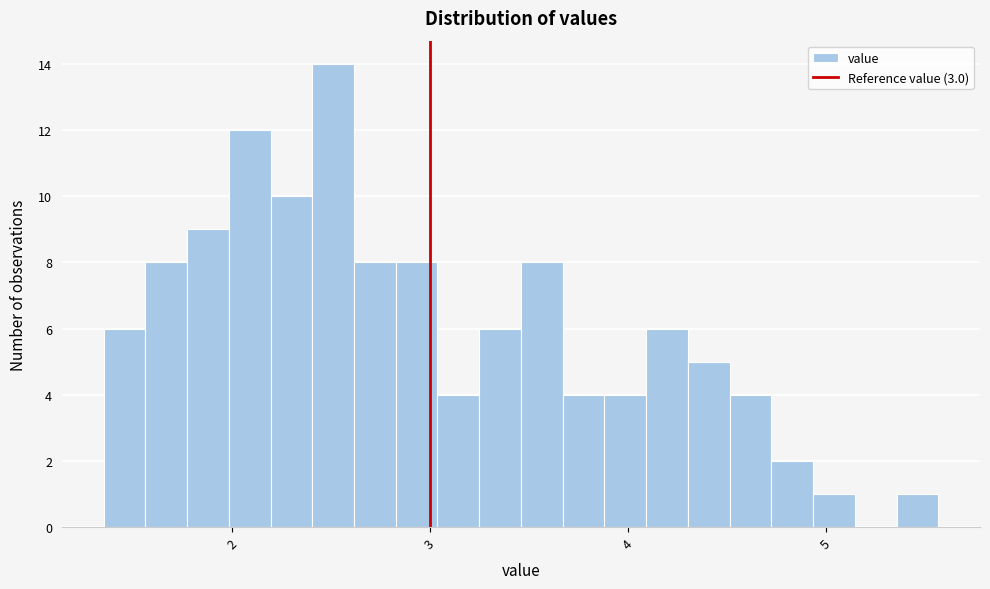

Read against the x-axis, roughly where is the centre of the tallest bar?

2.5